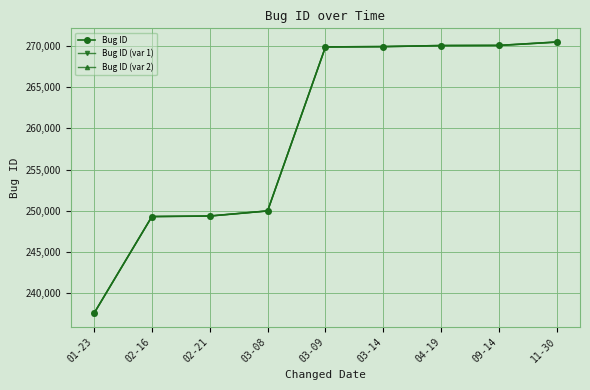

At which category is the sum across all series the highest?

11-30